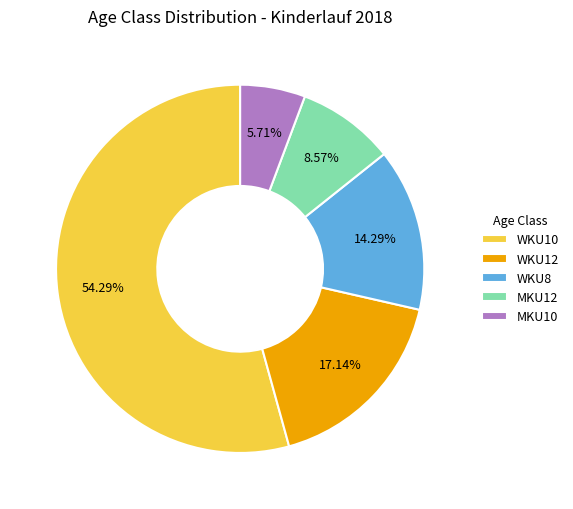

Which has a higher value, MKU10 or MKU12?

MKU12